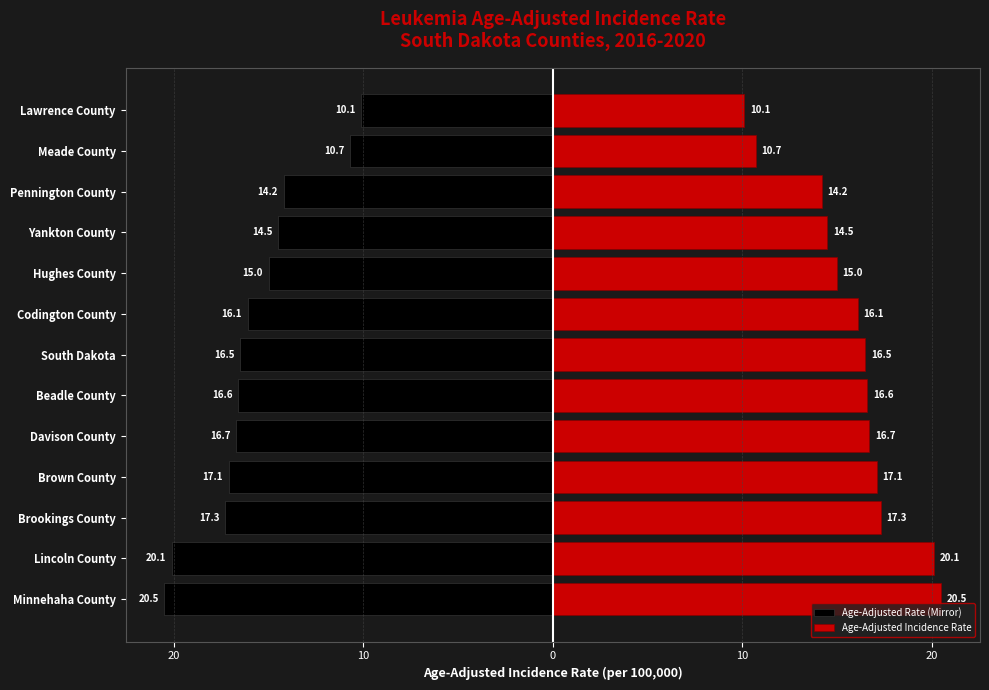

Count the number of data series in this chart.

2